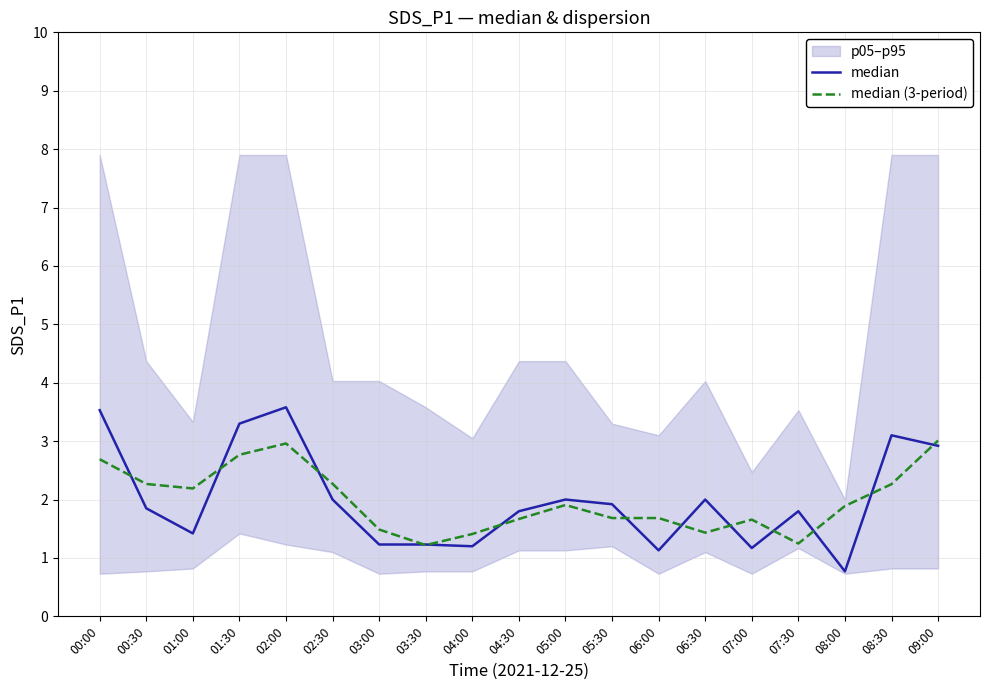

At which label does median (3-period) reach its peak?

09:00